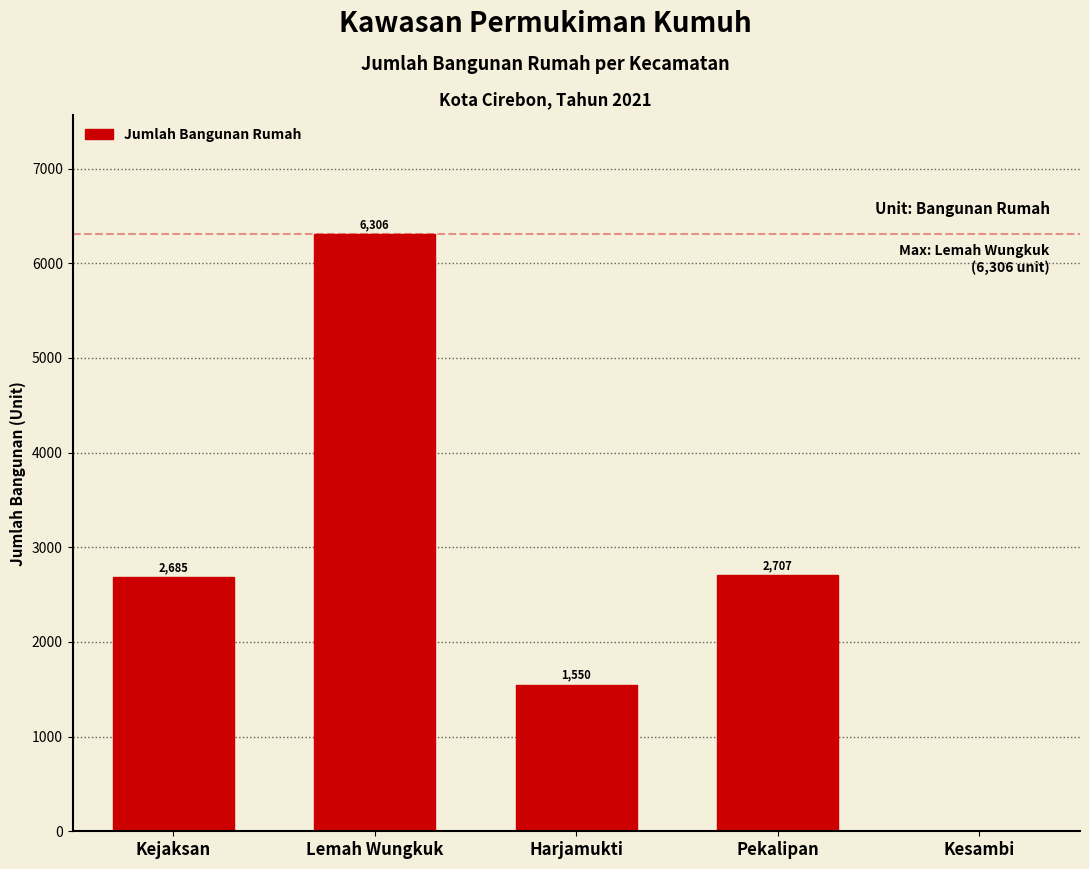

Reading left to right, list all the values displayed in this chart.

Kejaksan=2685	Lemah Wungkuk=6306	Harjamukti=1550	Pekalipan=2707	Kesambi=0